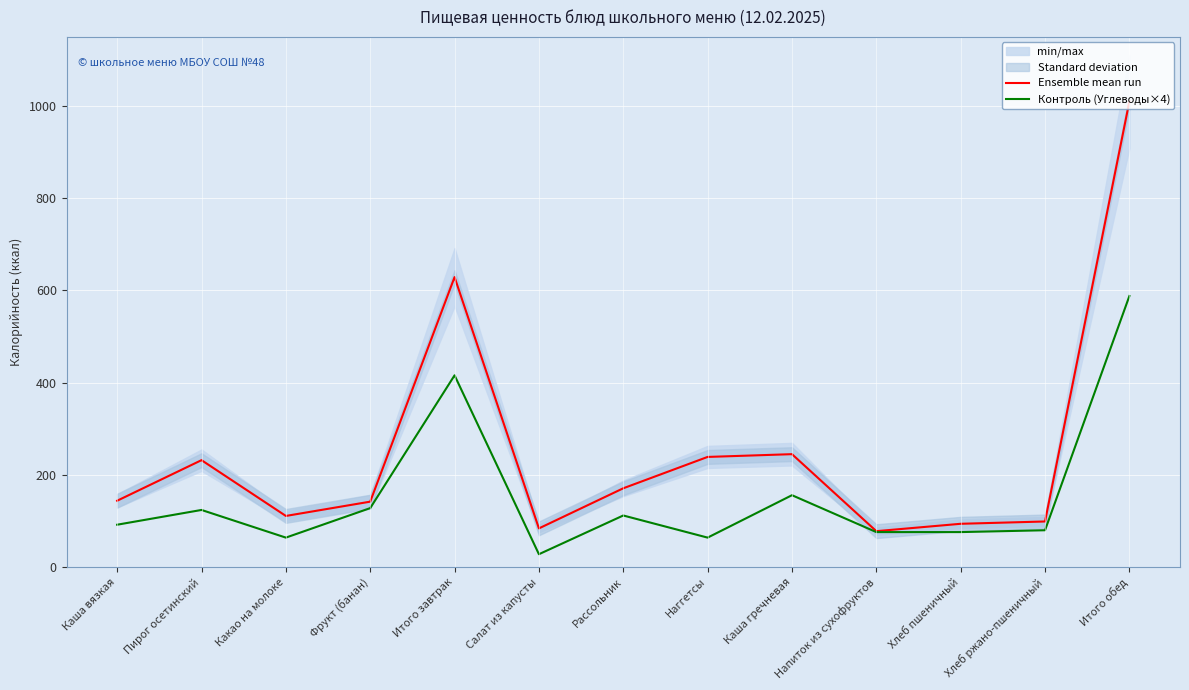

Which series has the largest range (max minus min)?

Ensemble mean run